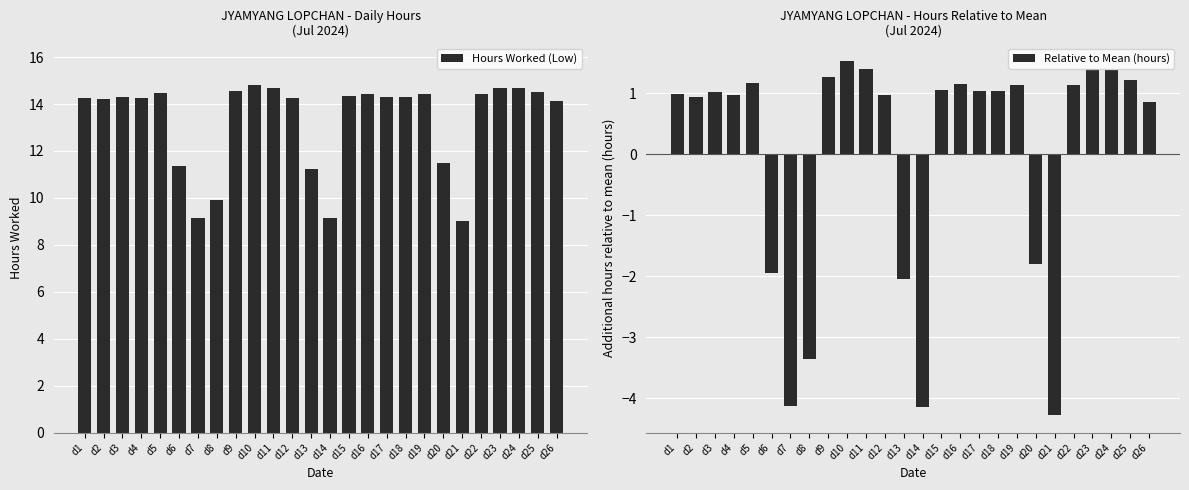

What are all the series names shown in the legend?

Hours Worked (Low), Relative to Mean (hours)